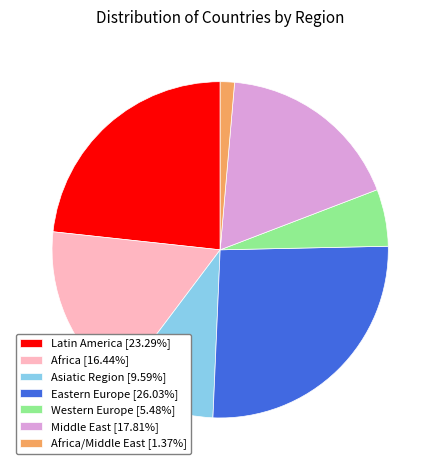

Is the sum of Western Europe [5.48%] and Asiatic Region [9.59%] greater than half?

No